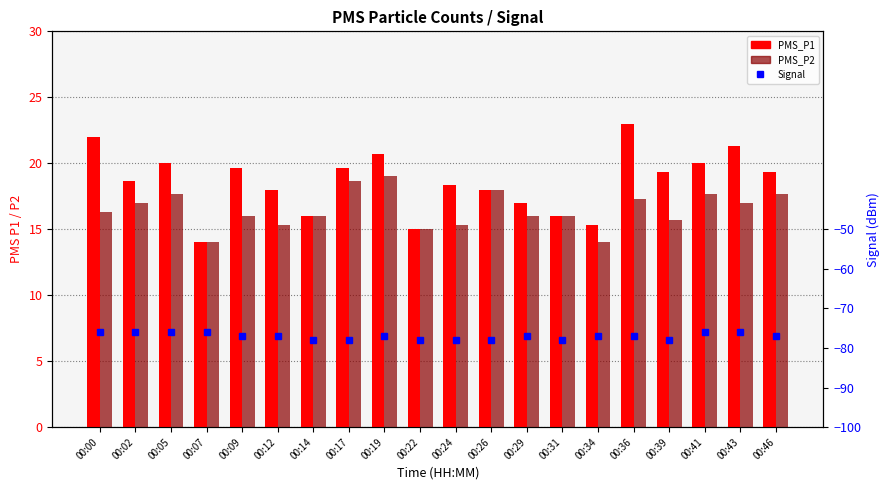

Rank the series at 00:19 from lowest to highest value.

Signal, PMS_P2, PMS_P1